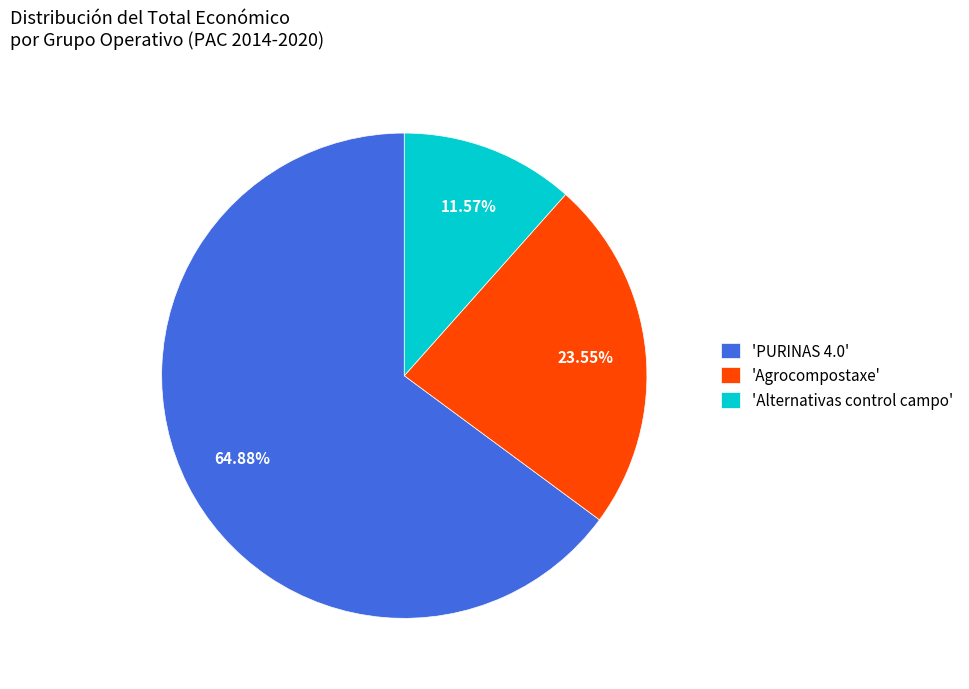

Which slice represents more than half of the pie?

'PURINAS 4.0'